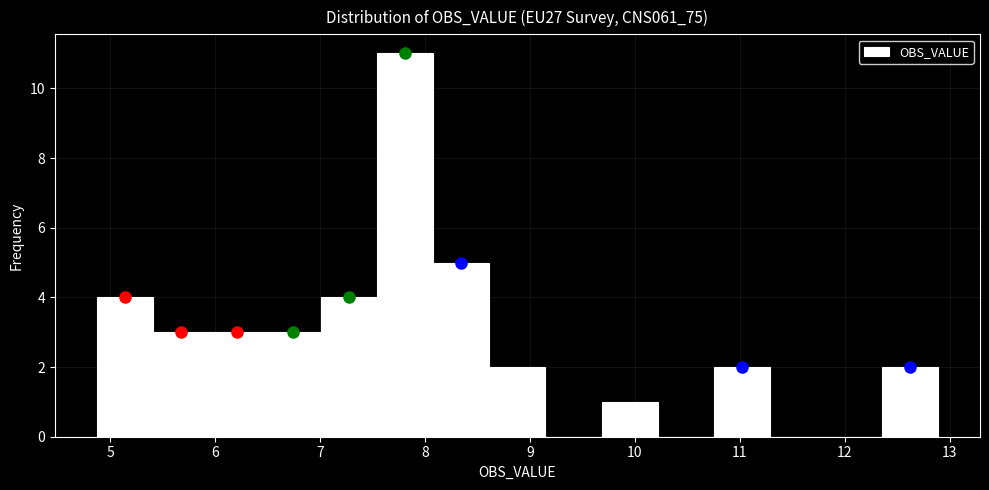

How tall is the bar that spans 7.5 to 8.1 on the x-axis? Neither the bar edges nor the heights are printed on the chart, so give them approximately, as read against the axes.

11